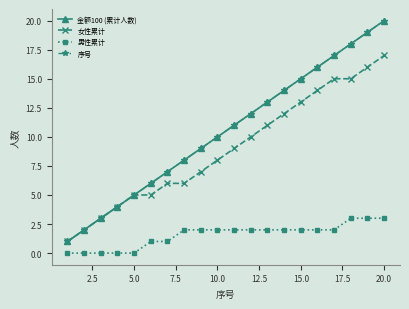

What is the highest value of the 女性累计 series?

17